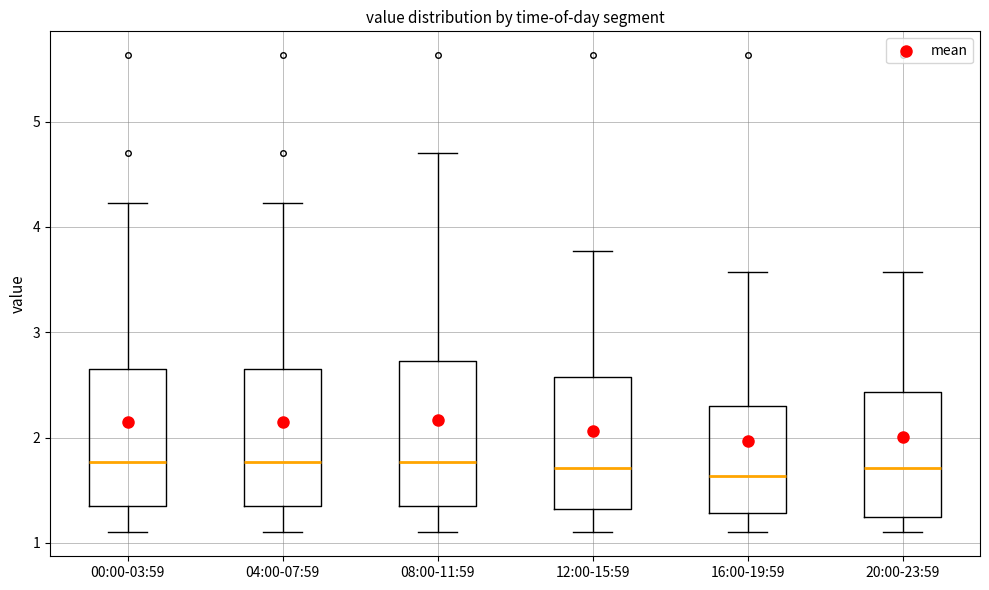

Reading left to right, transcribe this box plot: for each box, give where its median line is, the range the box spans, and where its two whiskers end, as read against the y-axis. The values are not printed on the chart, so give them approximately, as read against the axis.

00:00-03:59: median 1.8, box 1.4 to 2.6, whiskers 1.1 to 4.2
04:00-07:59: median 1.8, box 1.4 to 2.6, whiskers 1.1 to 4.2
08:00-11:59: median 1.8, box 1.4 to 2.7, whiskers 1.1 to 4.7
12:00-15:59: median 1.7, box 1.3 to 2.6, whiskers 1.1 to 3.8
16:00-19:59: median 1.6, box 1.3 to 2.3, whiskers 1.1 to 3.6
20:00-23:59: median 1.7, box 1.2 to 2.4, whiskers 1.1 to 3.6